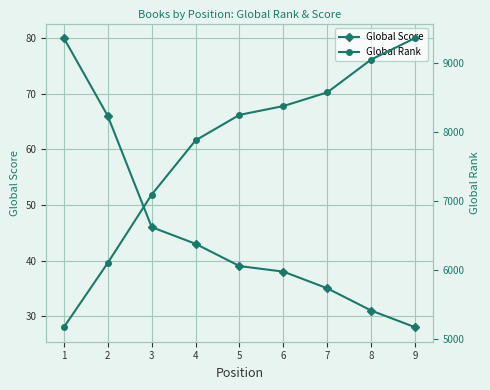

At which label is Global Rank closest to 7267?

3